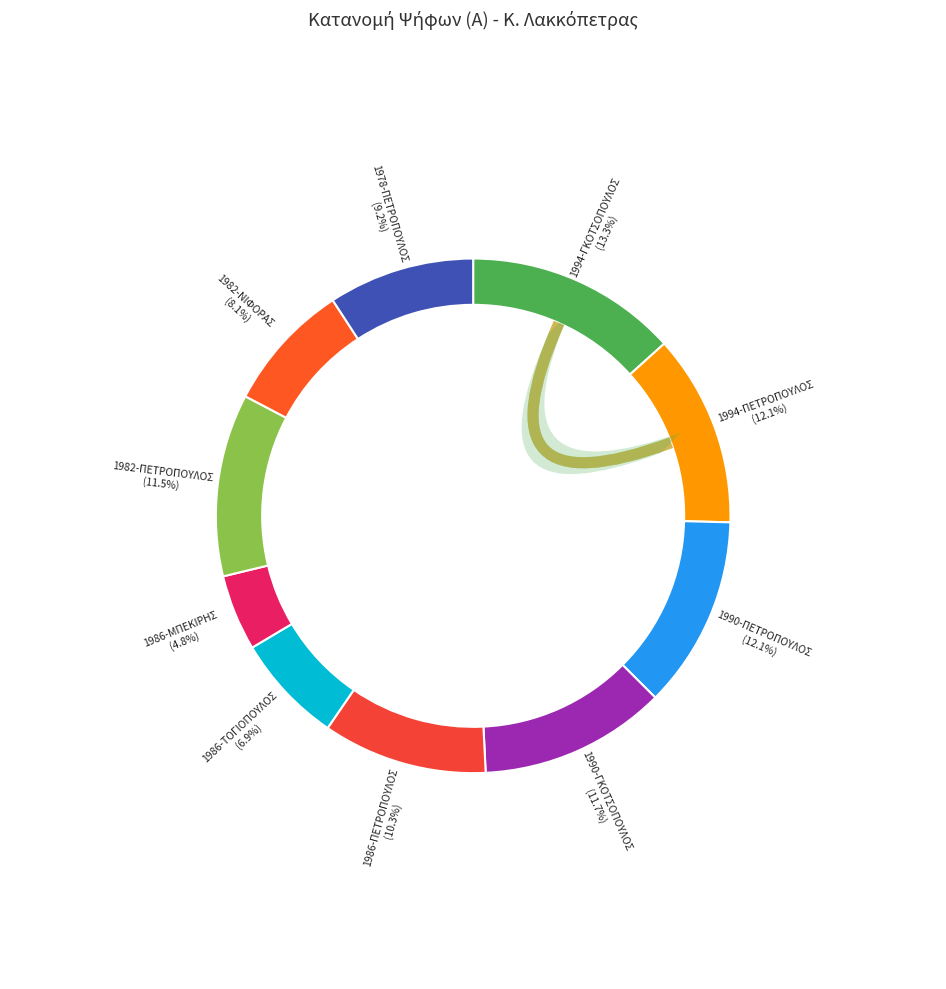

Do 1982-ΝΙΦΟΡΑΣ and 1990-ΠΕΤΡΟΠΟΥΛΟΣ together represent more than half of the pie?

No